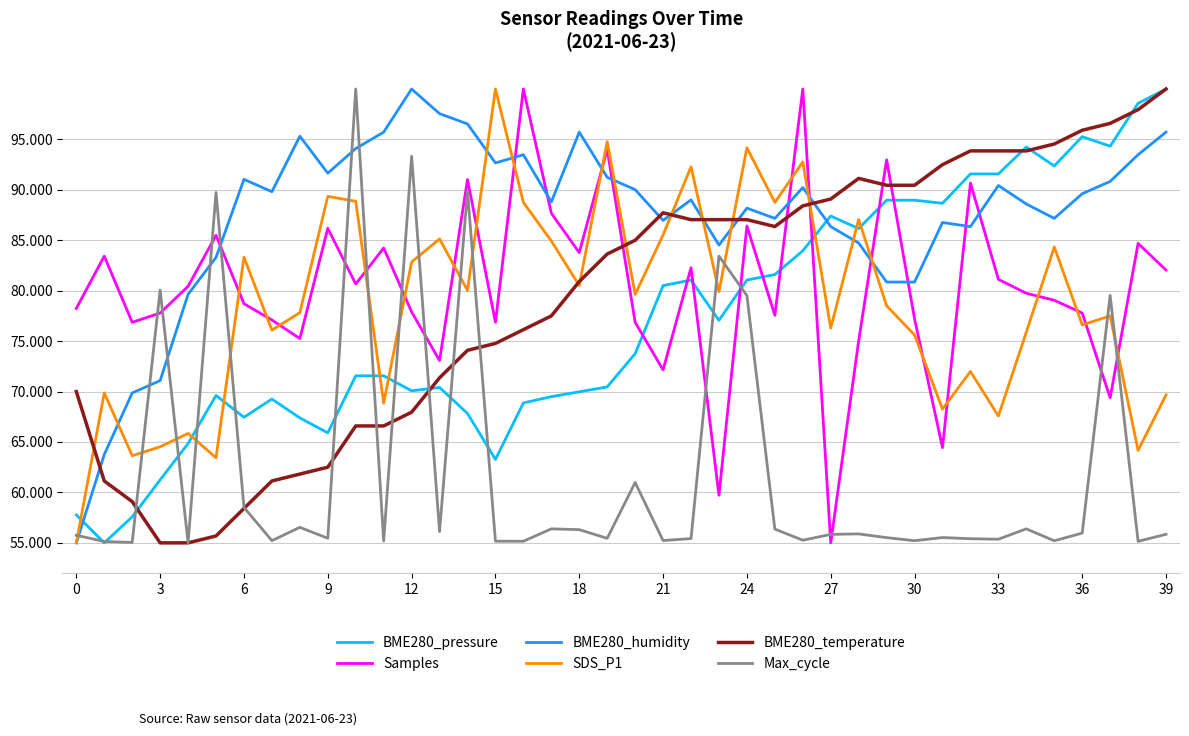

True or false: Max_cycle has more than 2 interior local peaks.

True